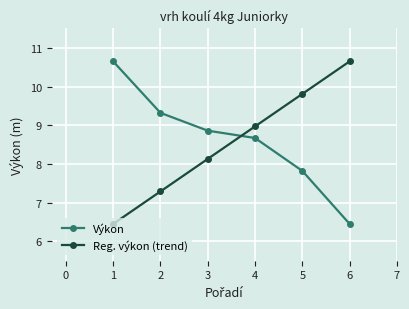

What is the spread (max minus min) of values at 5?

2.0